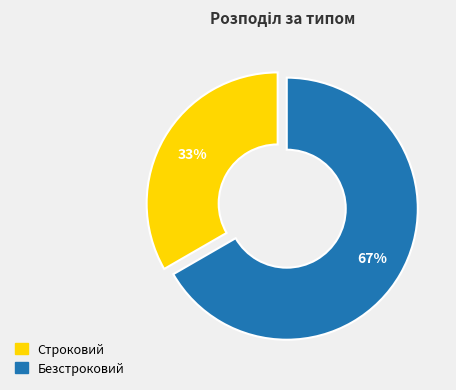

Combined, do Строковий and Безстроковий account for over 50%?

Yes